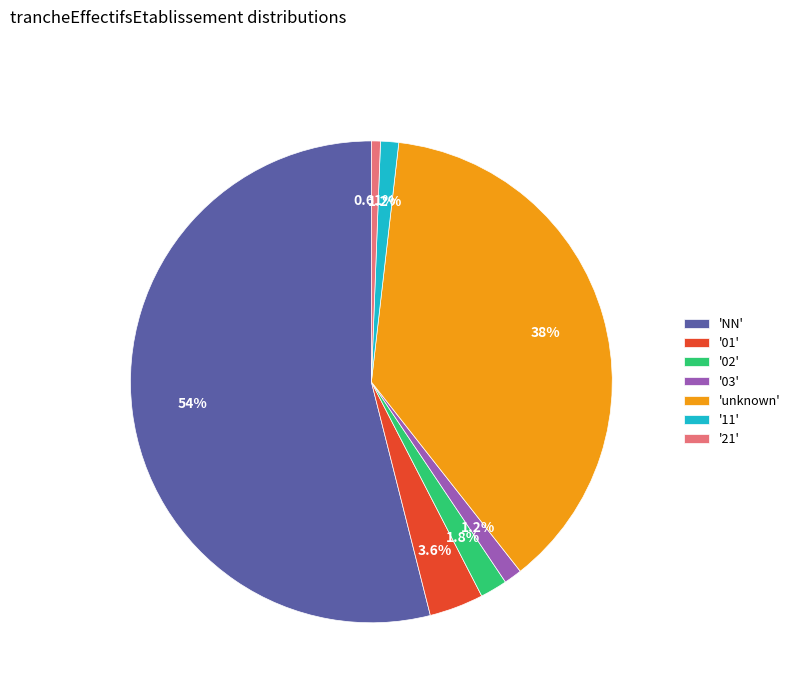

Which has a higher value, '02' or 'NN'?

'NN'